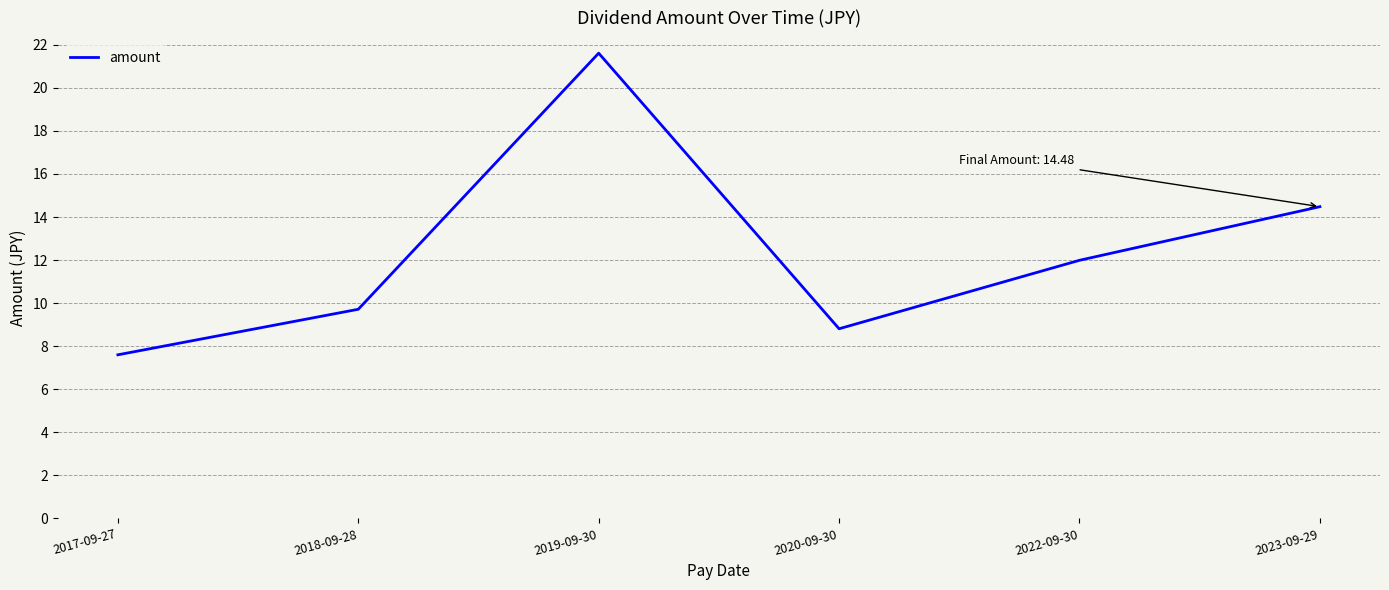

What is the sum of all values?

74.2